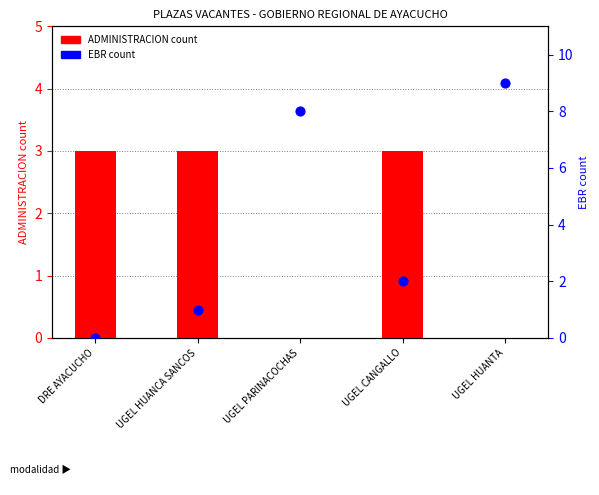

Which series has the widest spread of Y values?

EBR